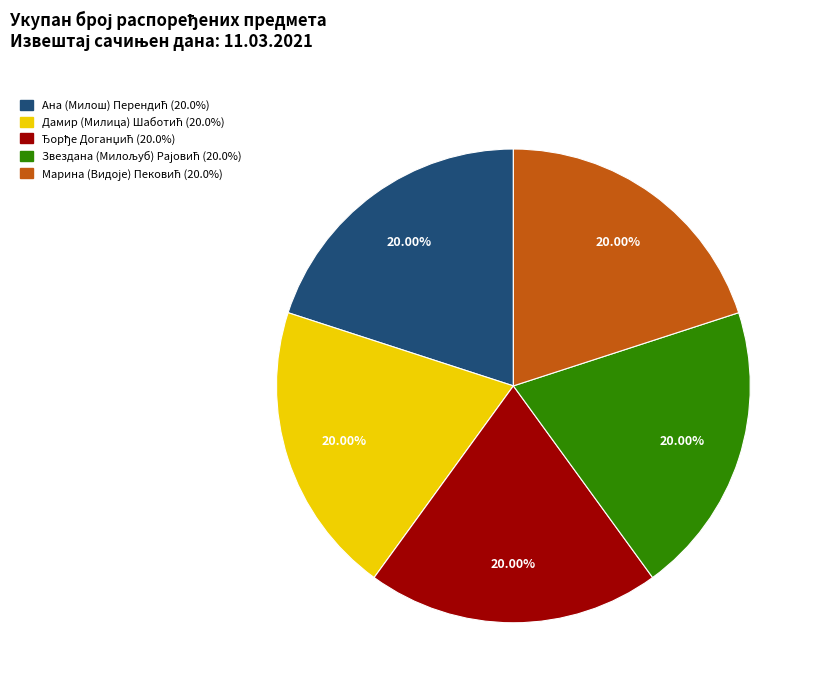

Is there a majority slice in this chart?

No